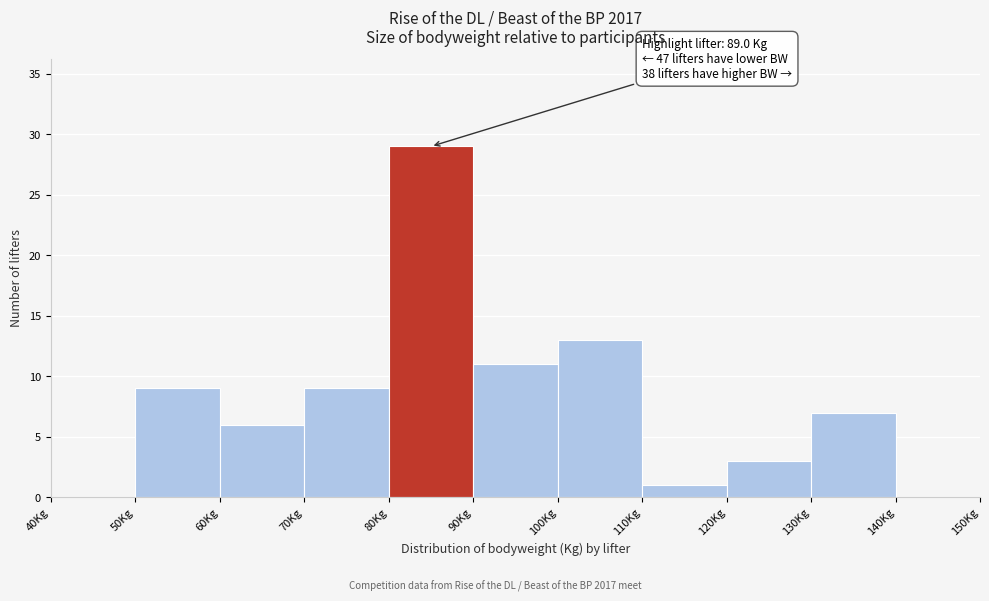

Over which range of the x-axis is the bar tallest?

80 to 90